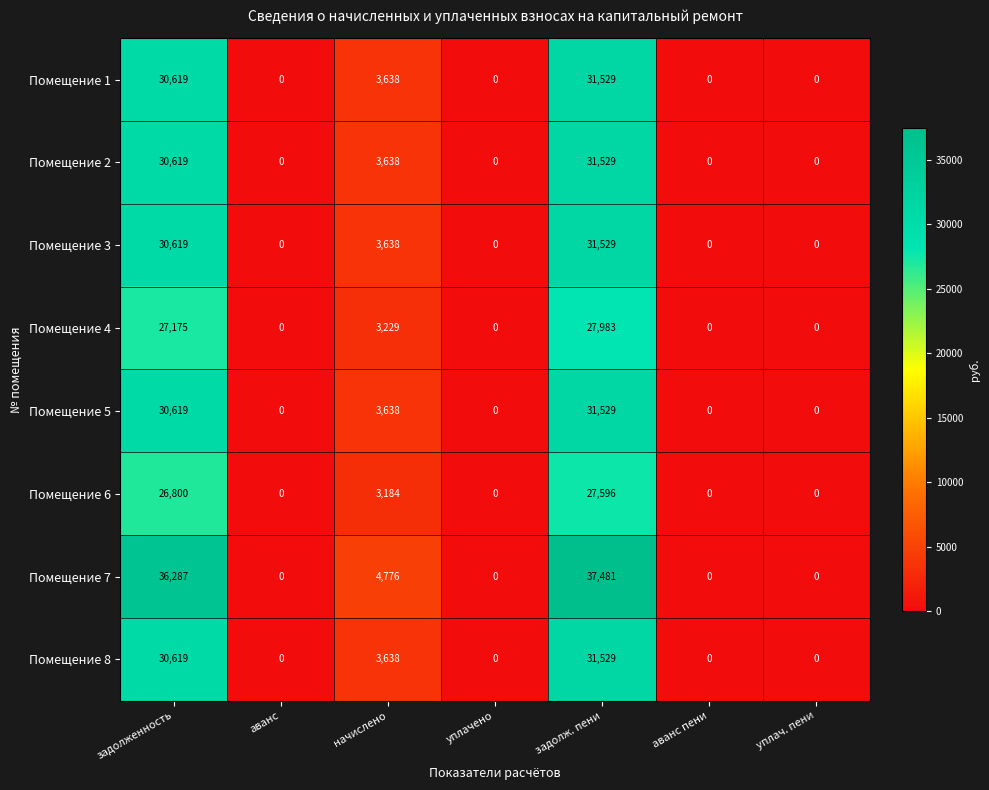

Between уплачено and задолж. пени, which series saw the biggest shift?

Помещение 7